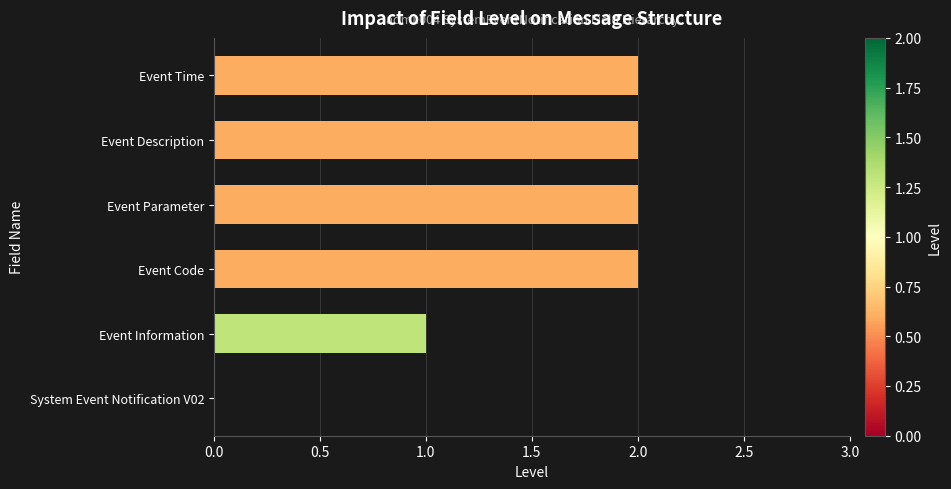

At which label is the value closest to 1?

Event Information